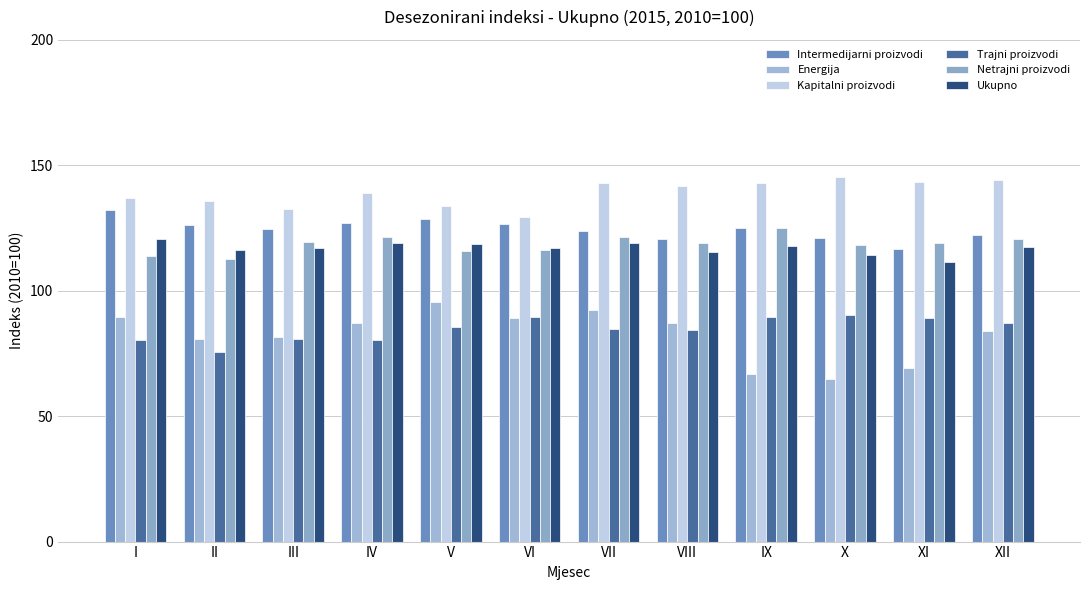

How many bars are there in total?

72